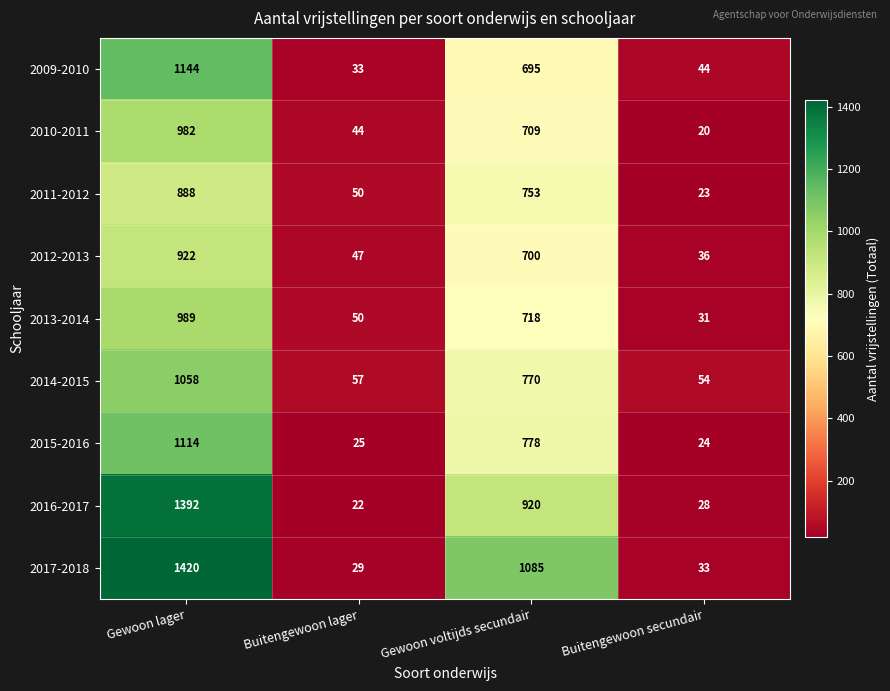

The value of 2011-2012 at Gewoon voltijds secundair is 201. True or false?

False